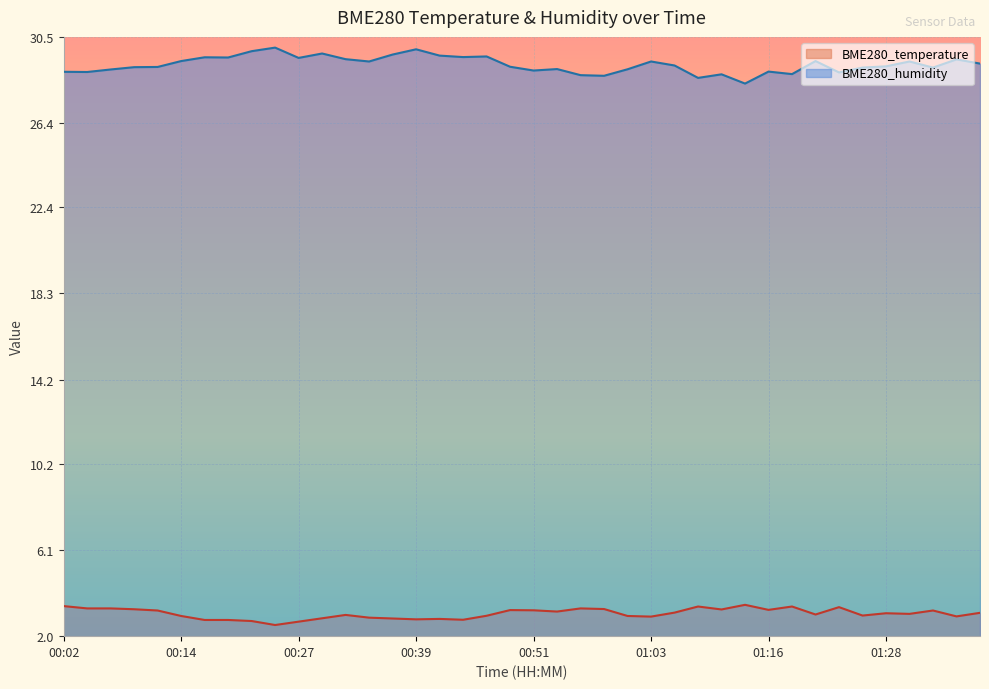

True or false: BME280_temperature has a value of 3.1 at 01:38.

True